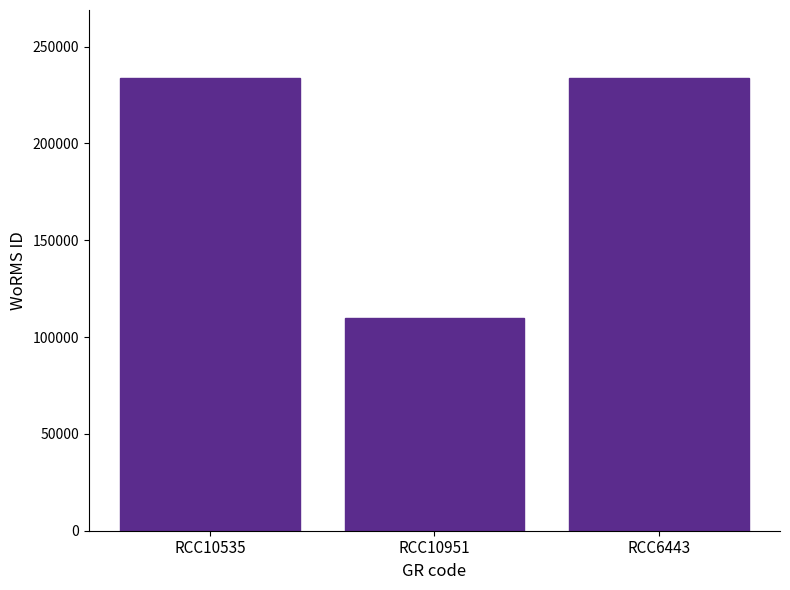

The value at RCC6443 is 233820. True or false?

True